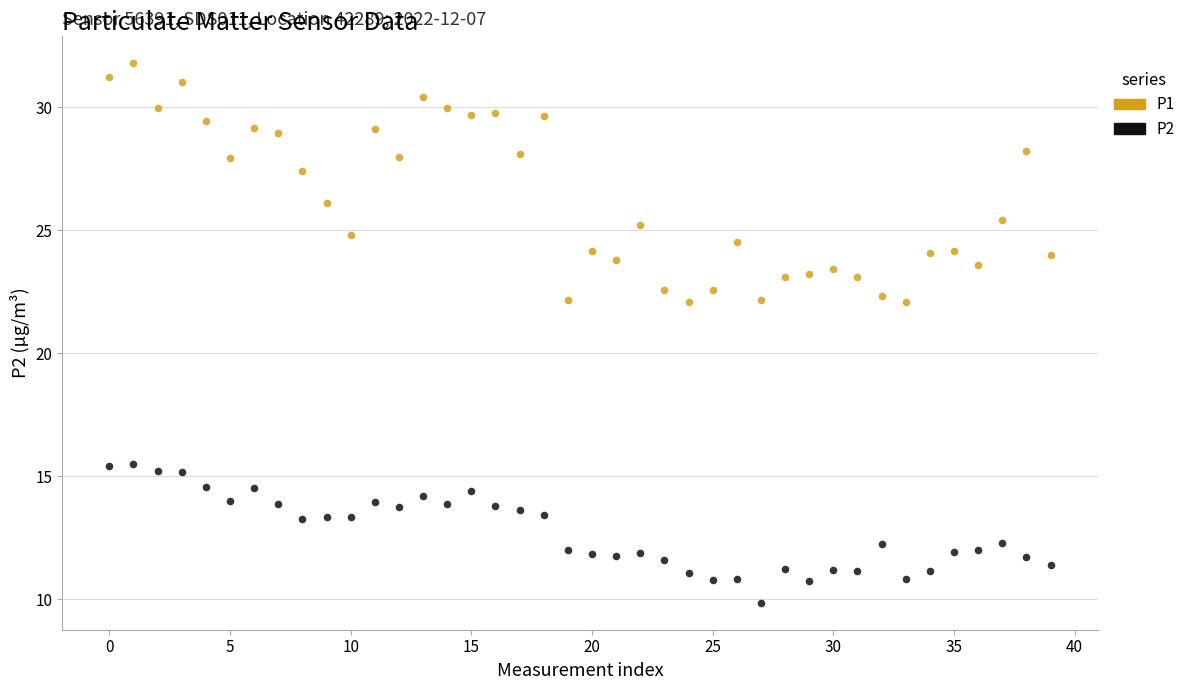

Which series contains the lowest Y value?

P2